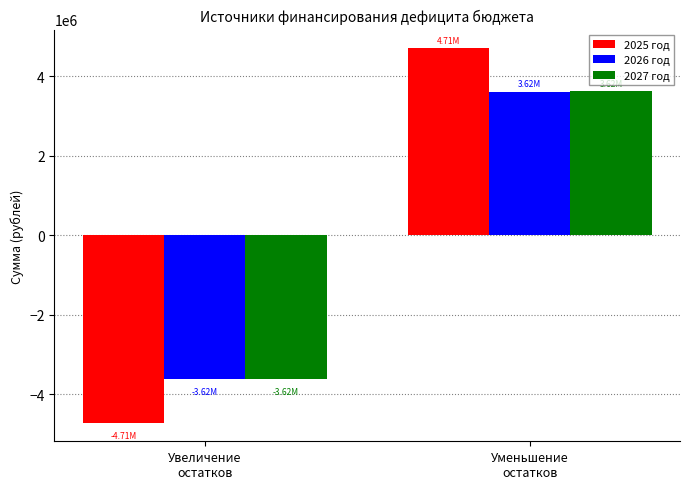

Does the chart contain any negative values?

Yes